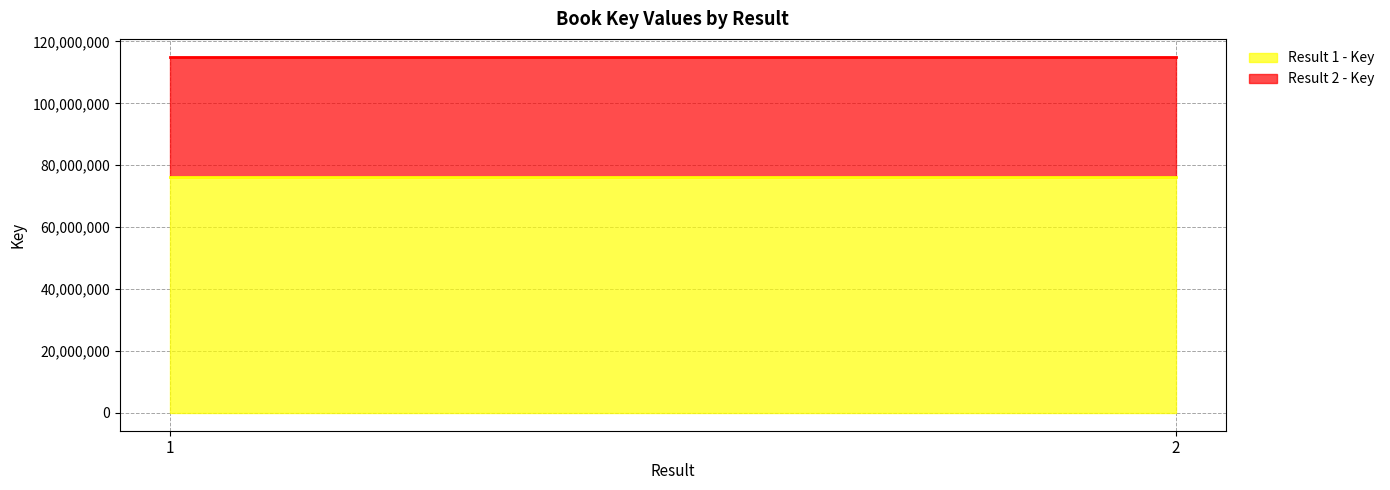

Is the value of Result 2 - Key at 1 greater than the value of Result 1 - Key at 2?

No